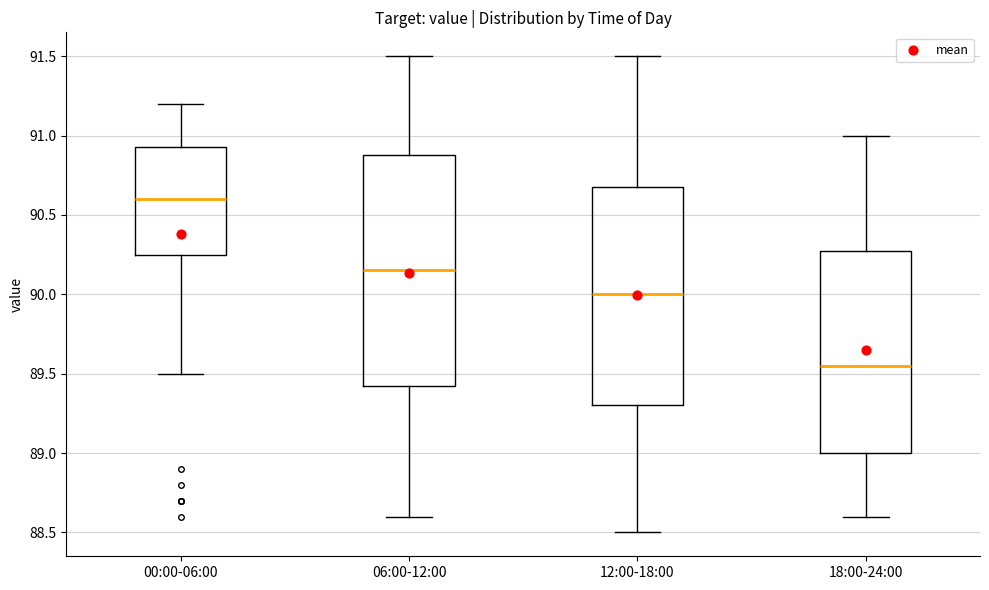

Which box's median line is the highest?

00:00-06:00